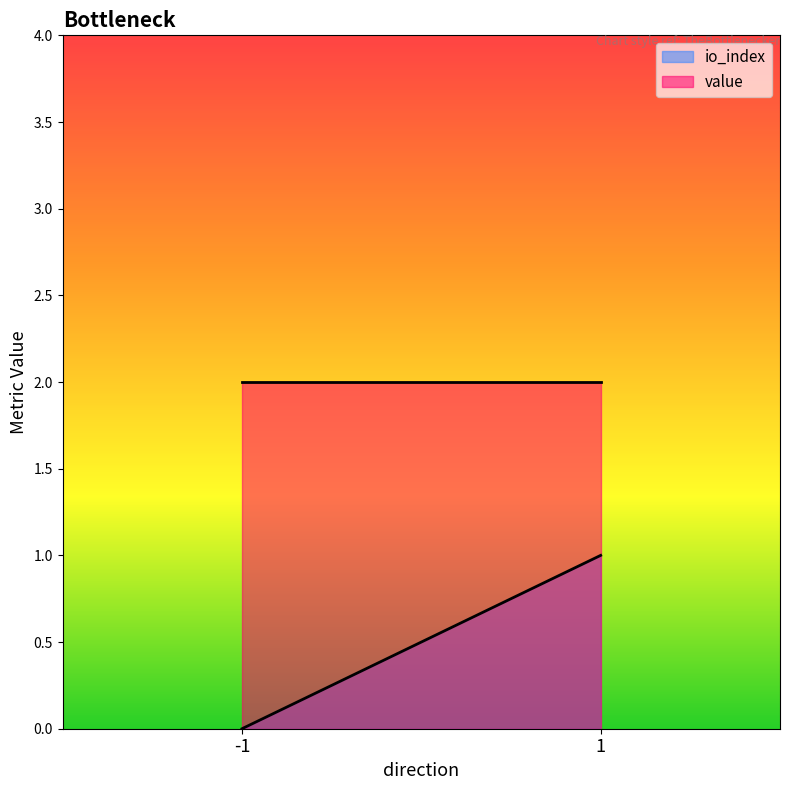

Which label corresponds to the smallest value in the chart?

-1